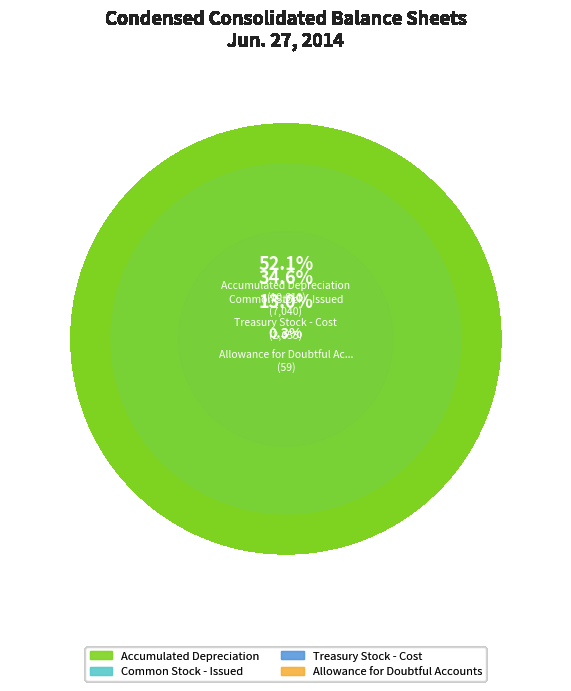

To the nearest percent, what is the difference between the Treasury Stock - Cost and Allowance for Doubtful Accounts slice percentages?

13%